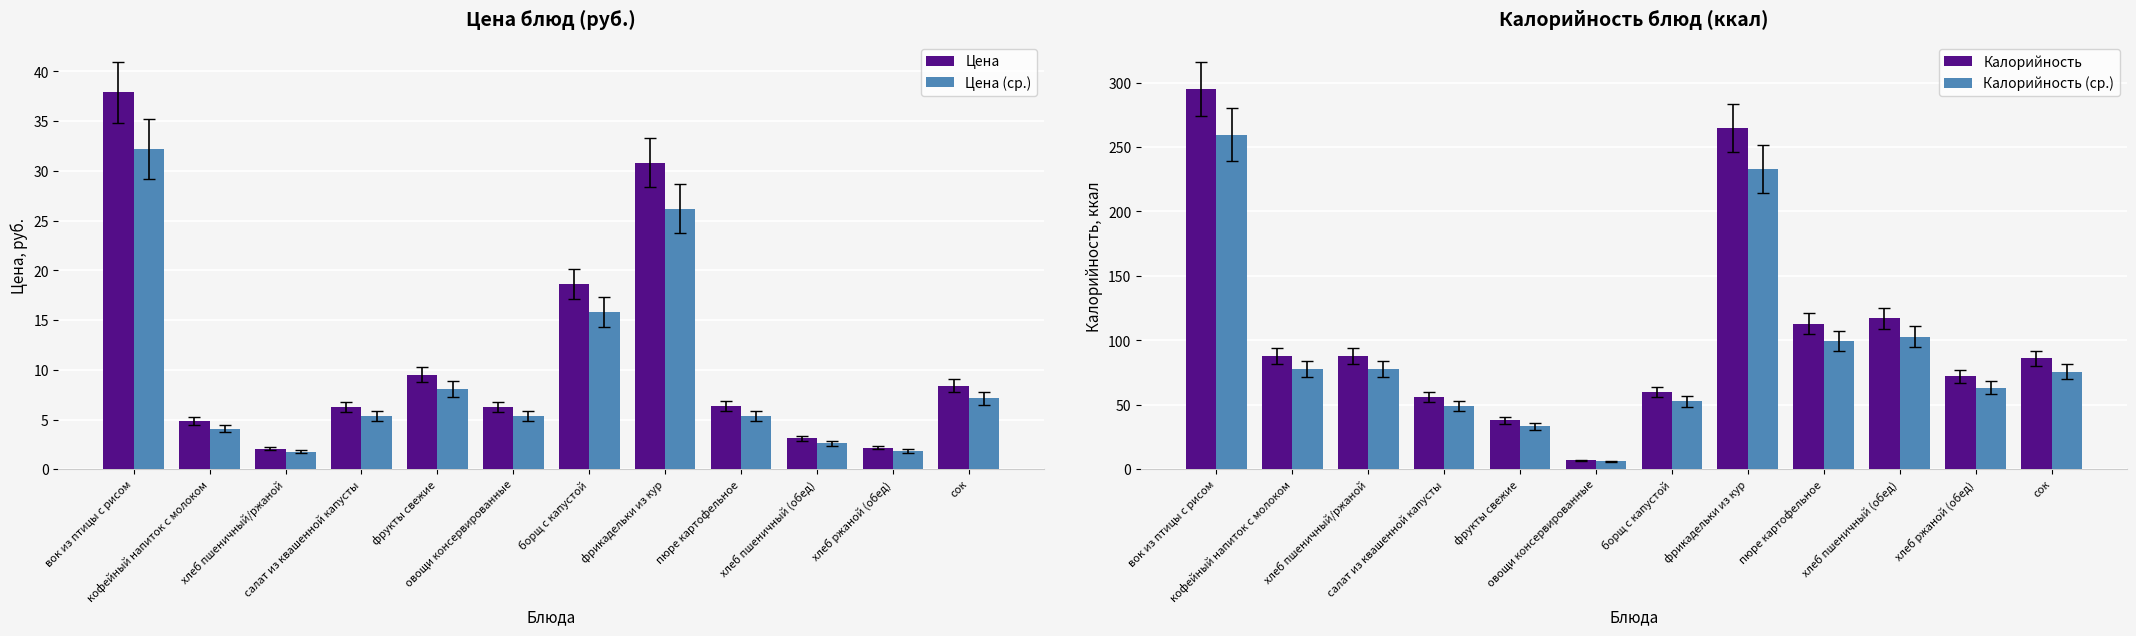

How many data points does each series have?

12